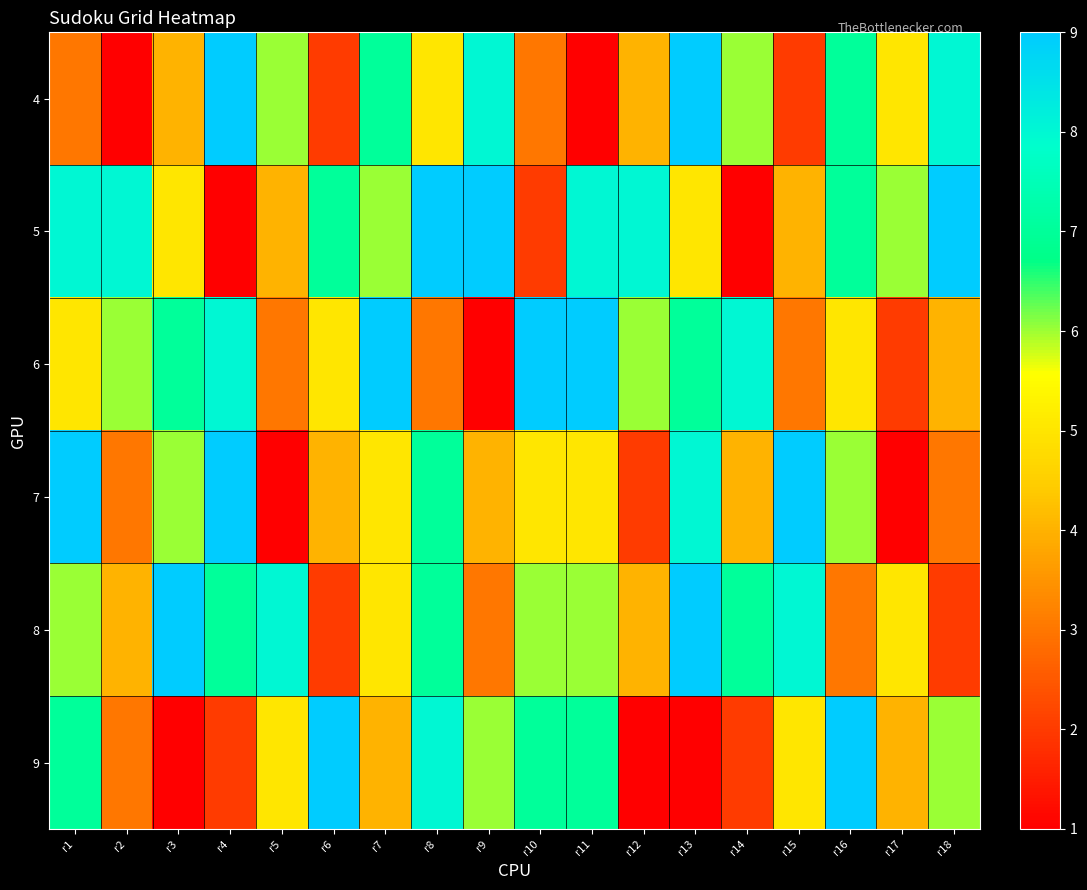

How many distinct data groups are displayed?

6